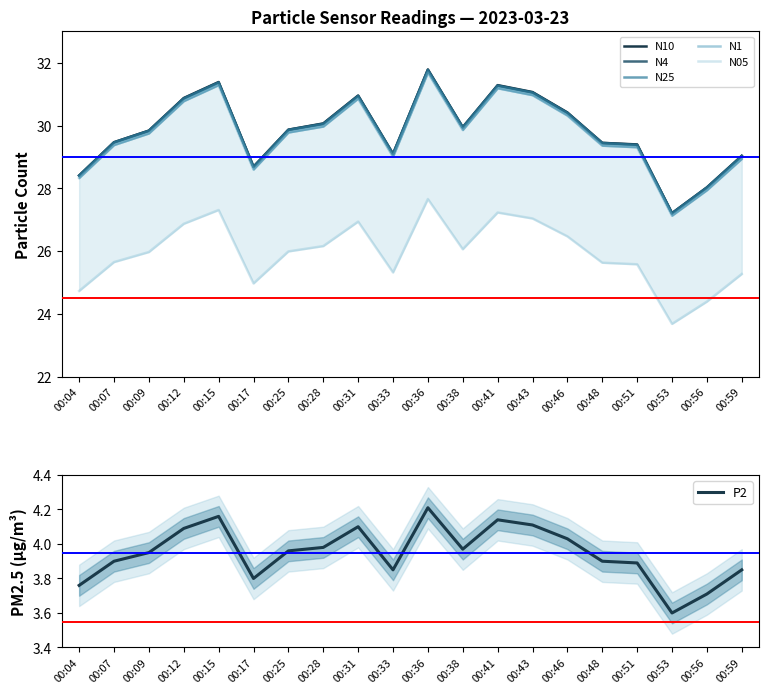

Which has a higher value, 00:59 or 00:43?

00:43